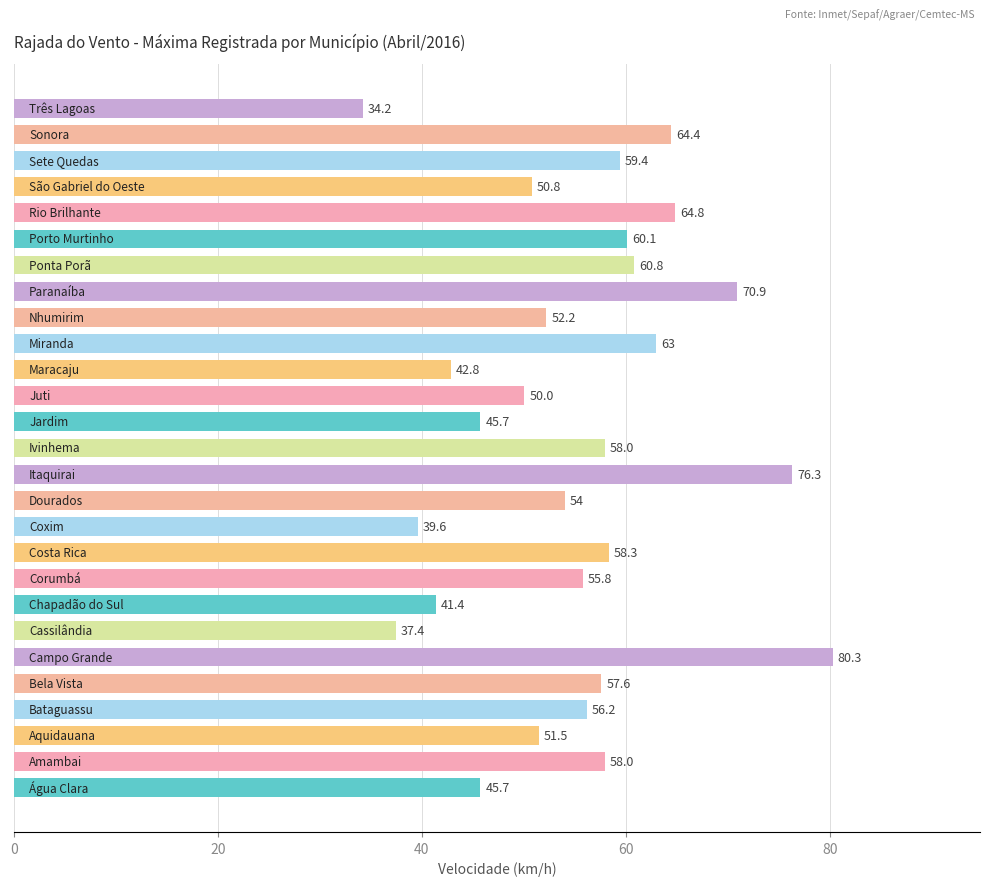

What is the minimum value shown in the chart?

34.2